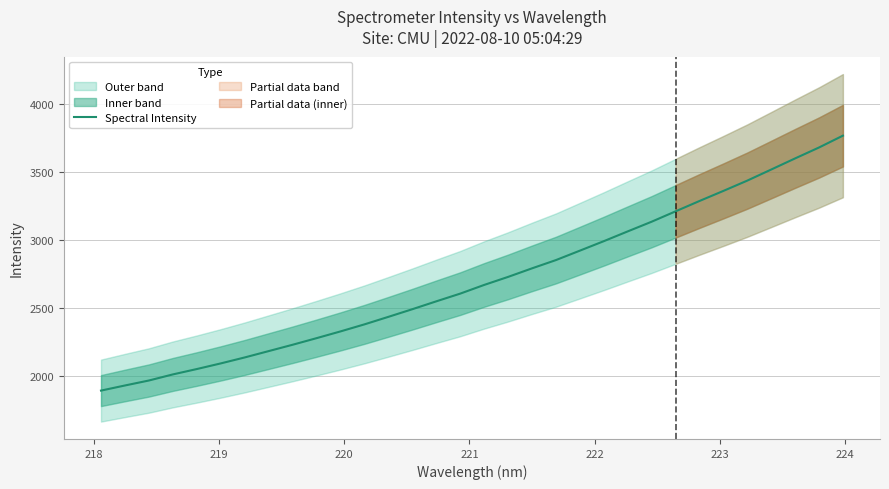

Is this an area chart (filled region under the line)?

No